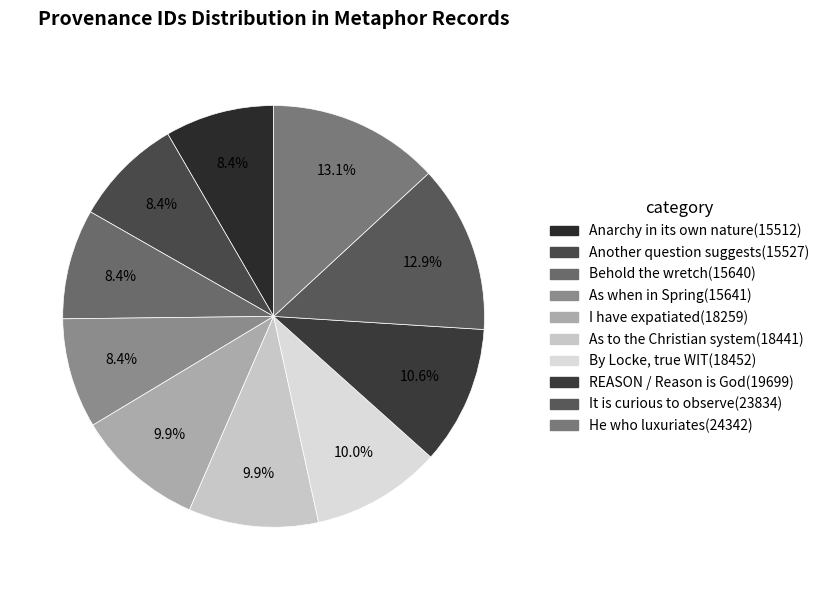

How many slices are in this pie chart?

10